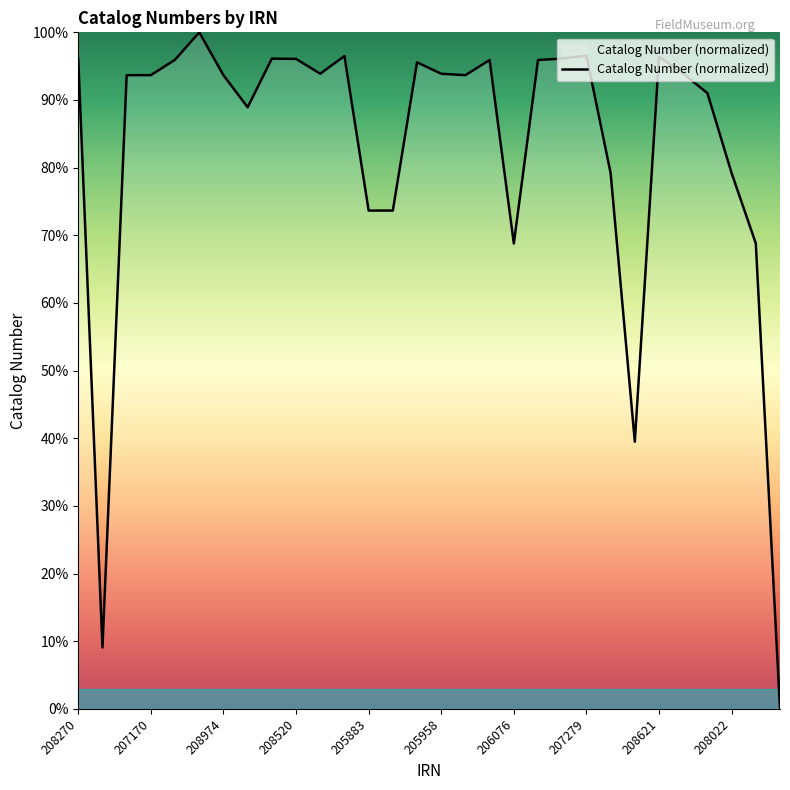

What is the maximum value shown in the chart?

100.0